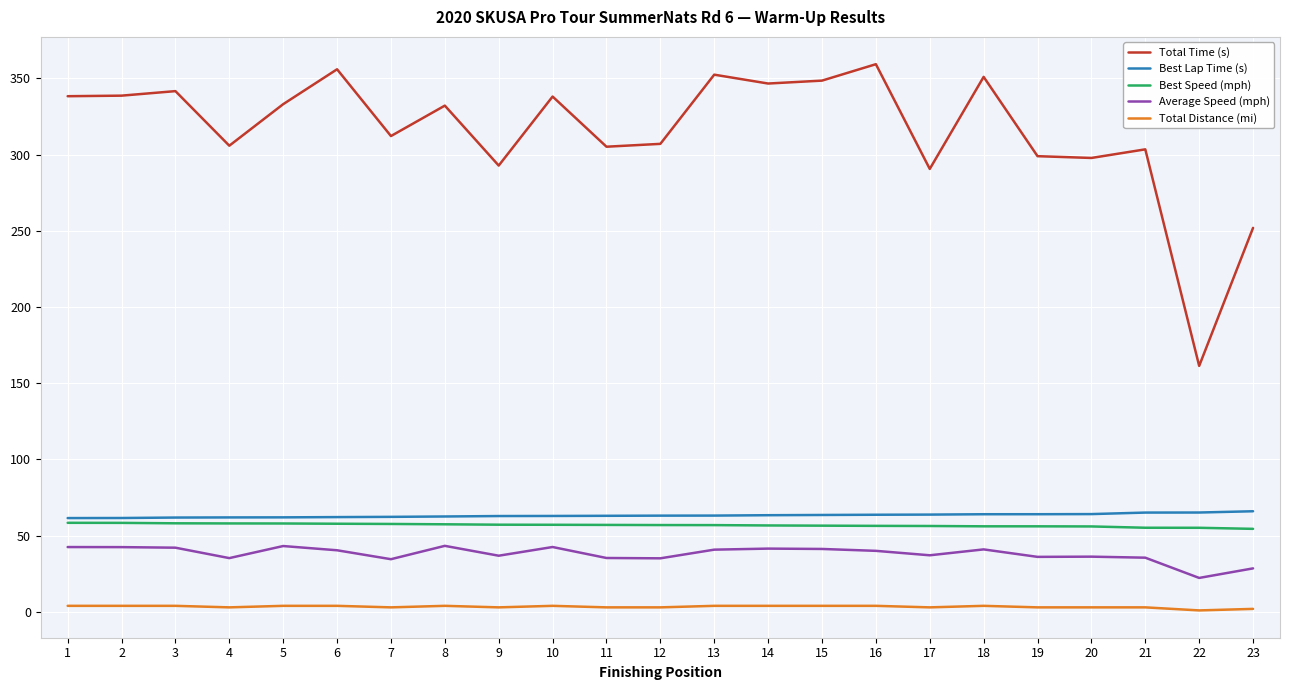

Which series has the widest spread of values?

Total Time (s)